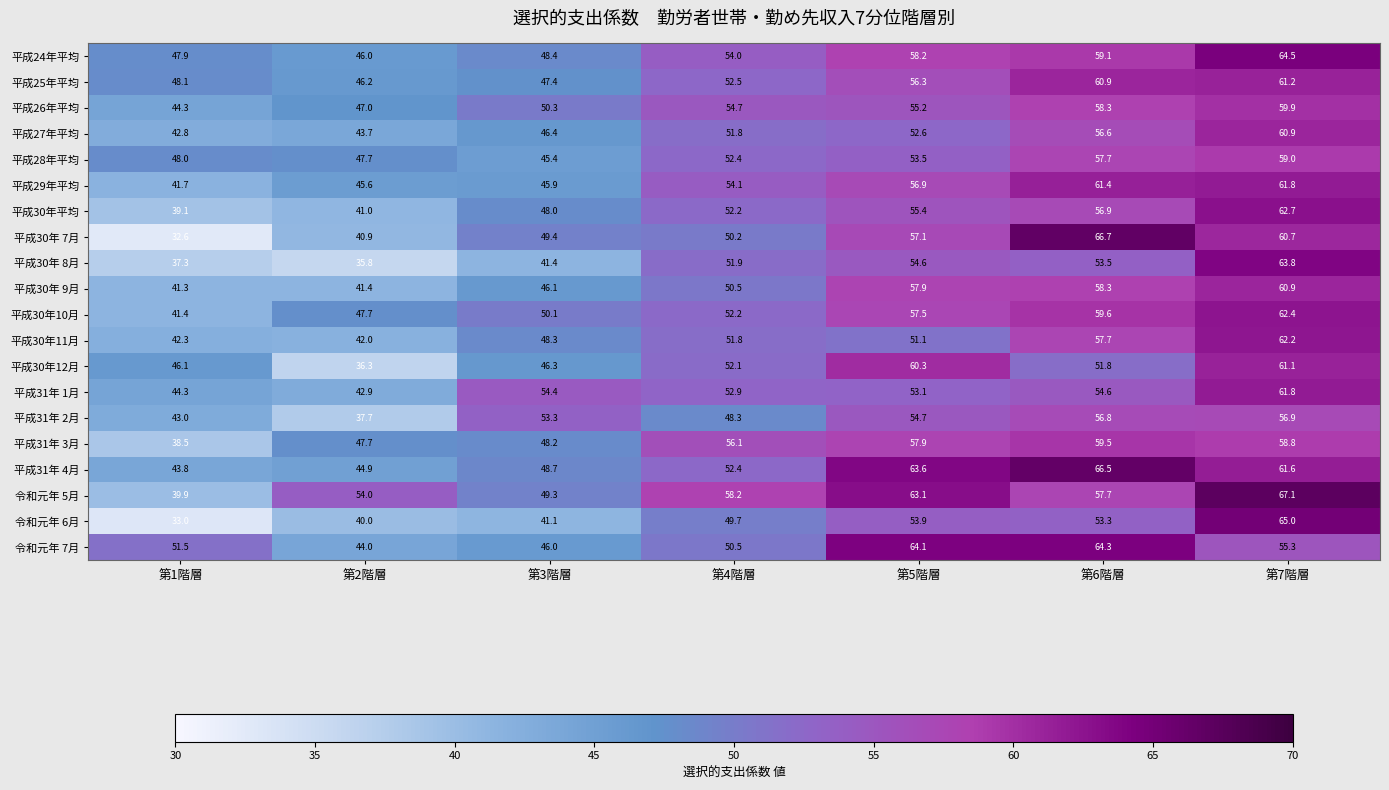

The 平成28年平均 series shows 79.7 at 第1階層. True or false?

False